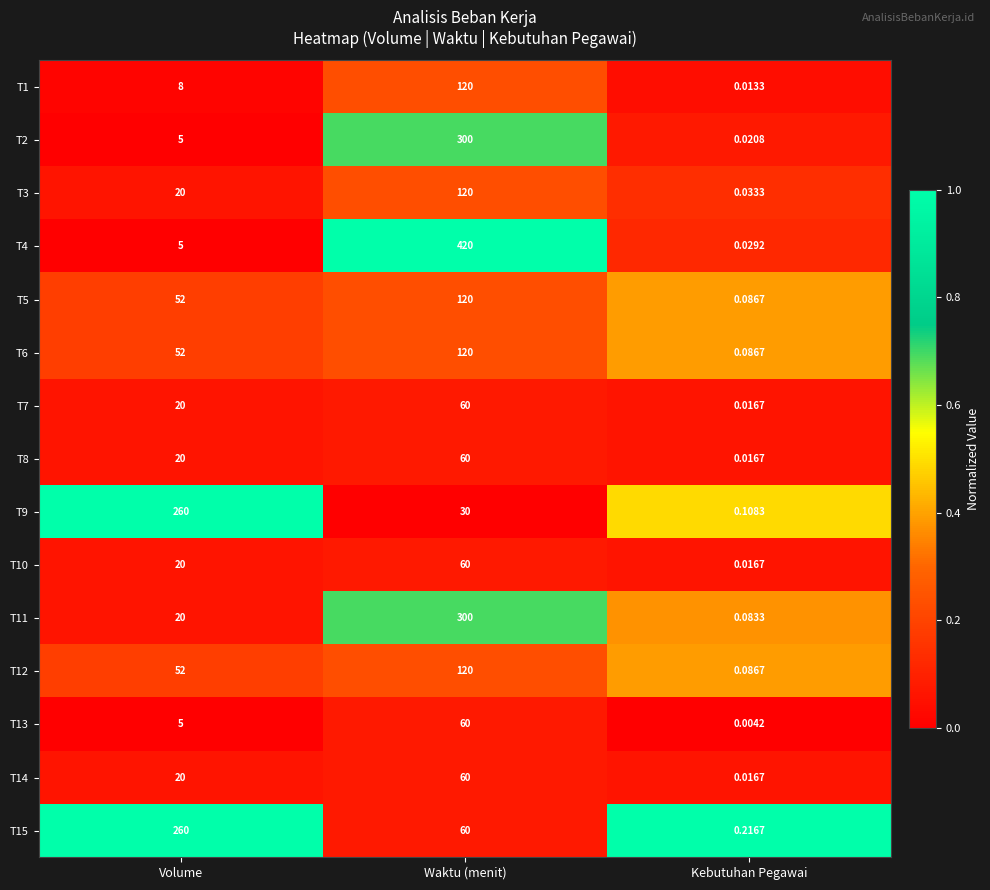

At which category does the chart reach its minimum across all series?

Kebutuhan Pegawai